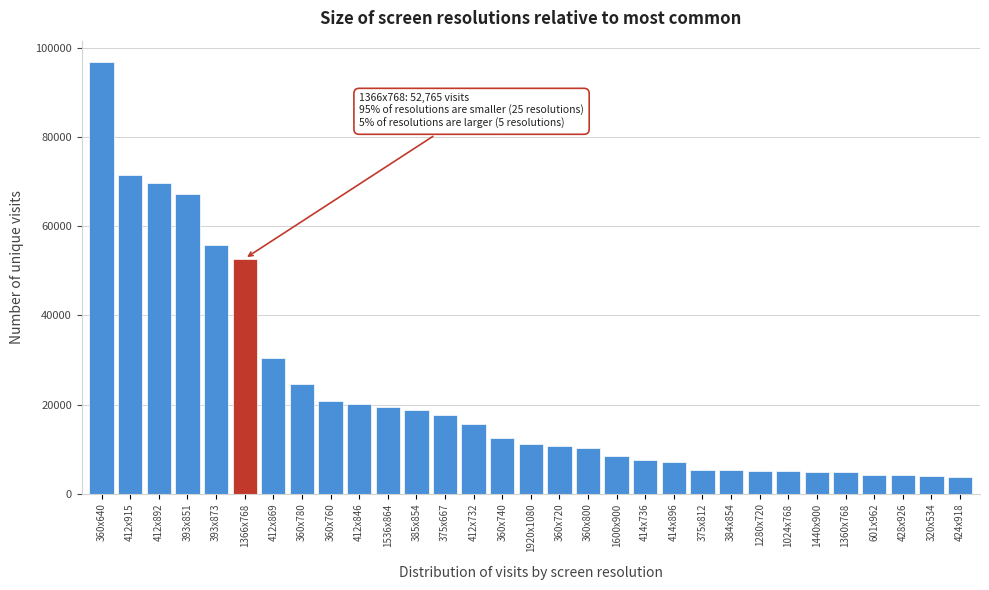

At which label is the value closest to 50329?

1366x768